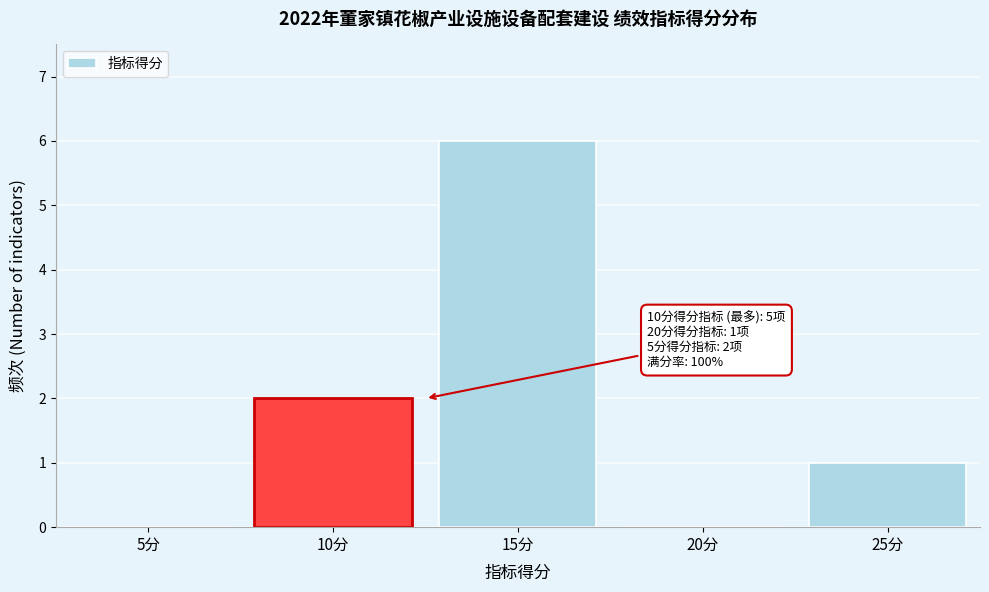

Reading right to left, what are all the values shown in this chart?

25分=1	20分=0	15分=6	10分=2	5分=0